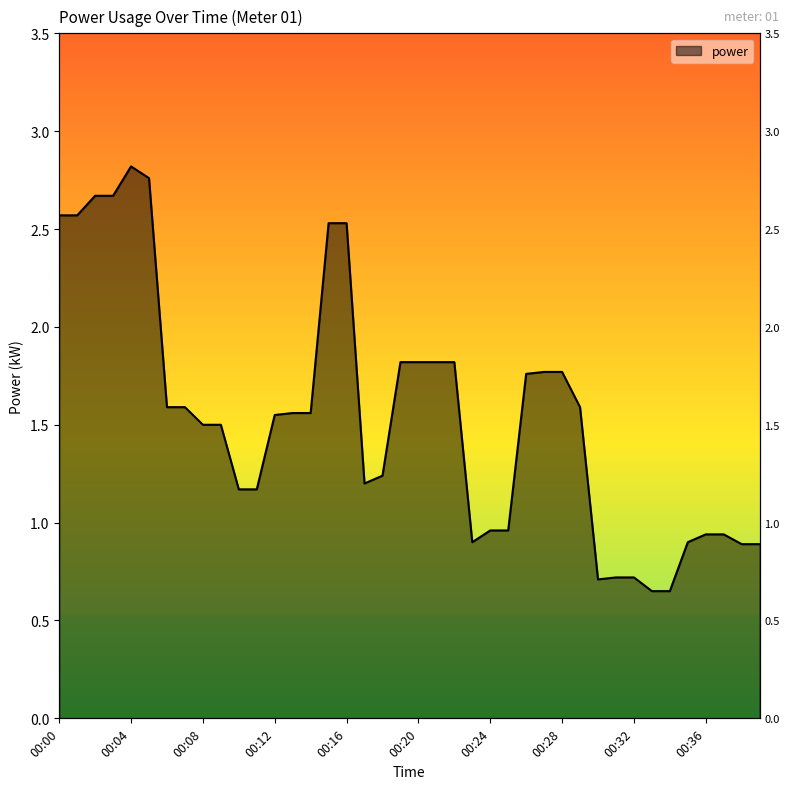

What is the ratio of the value at 00:14 to the value at 00:05?

0.6